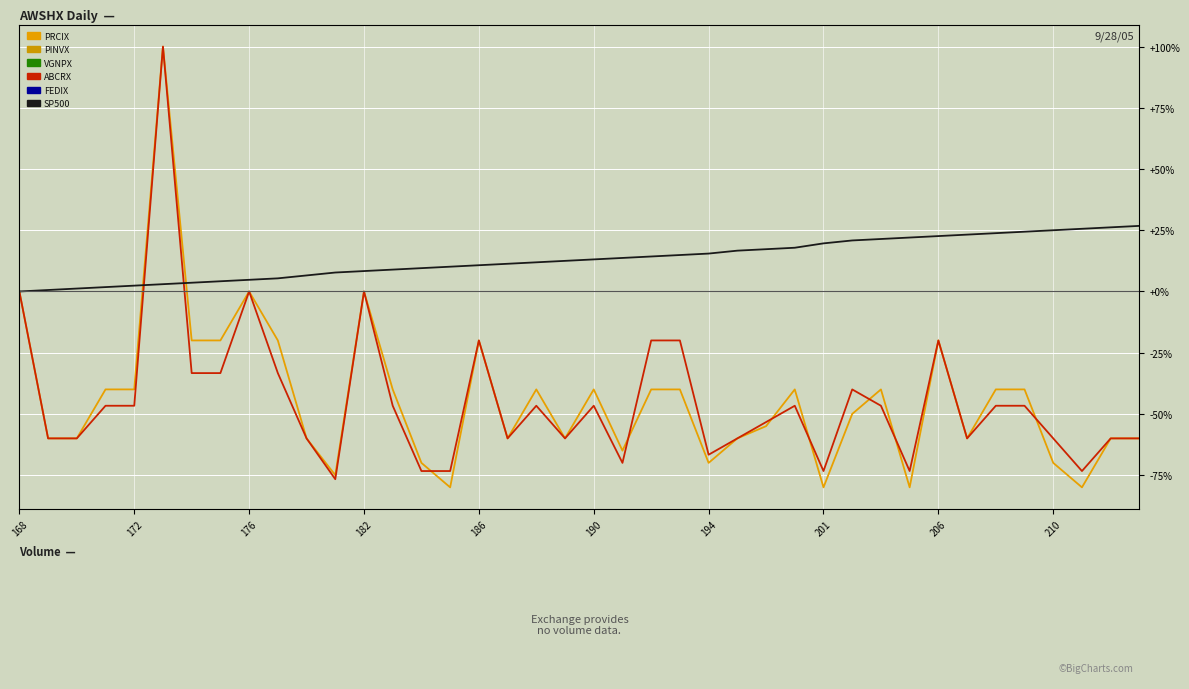

What is the minimum value shown in the chart?

-80.0